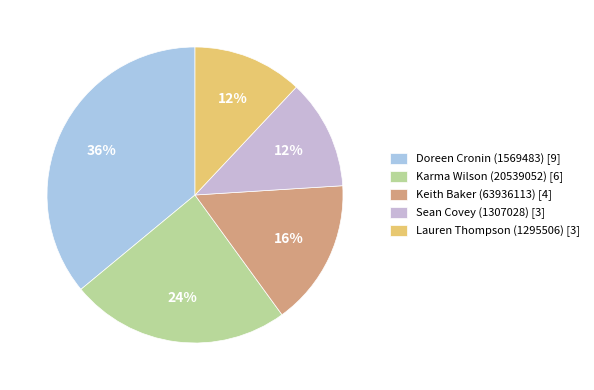

Rank the categories by value from highest to lowest.

Doreen Cronin (1569483) [9], Karma Wilson (20539052) [6], Keith Baker (63936113) [4], Sean Covey (1307028) [3], Lauren Thompson (1295506) [3]